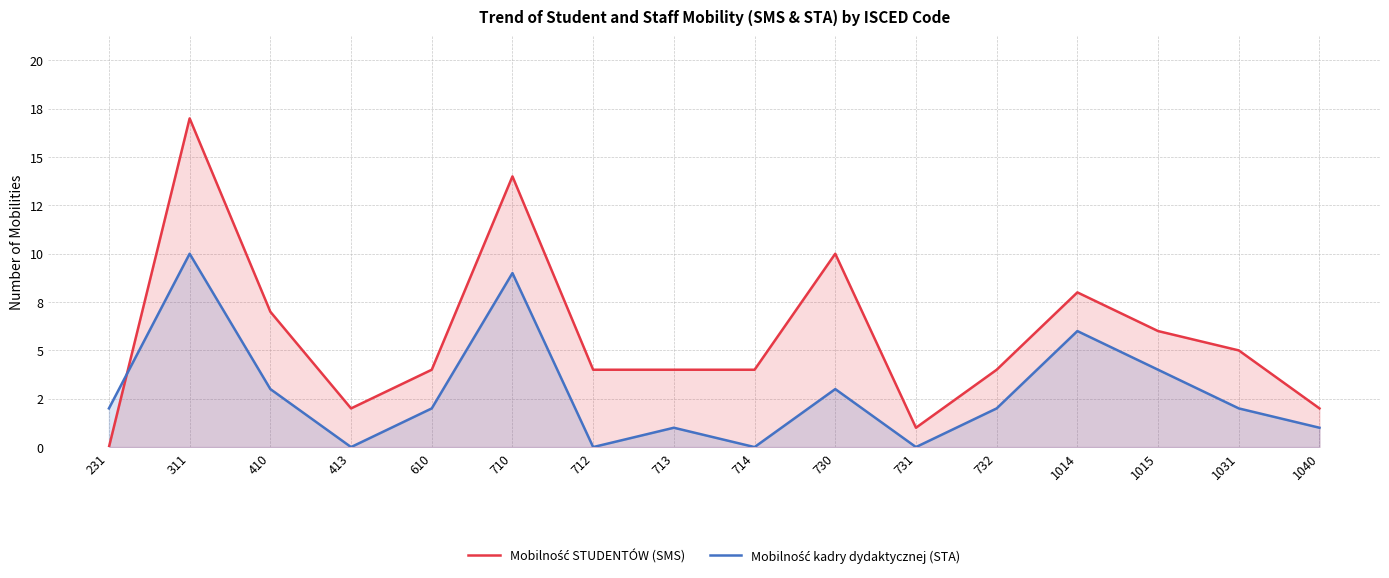

What is the spread (max minus min) of values at 413?

2